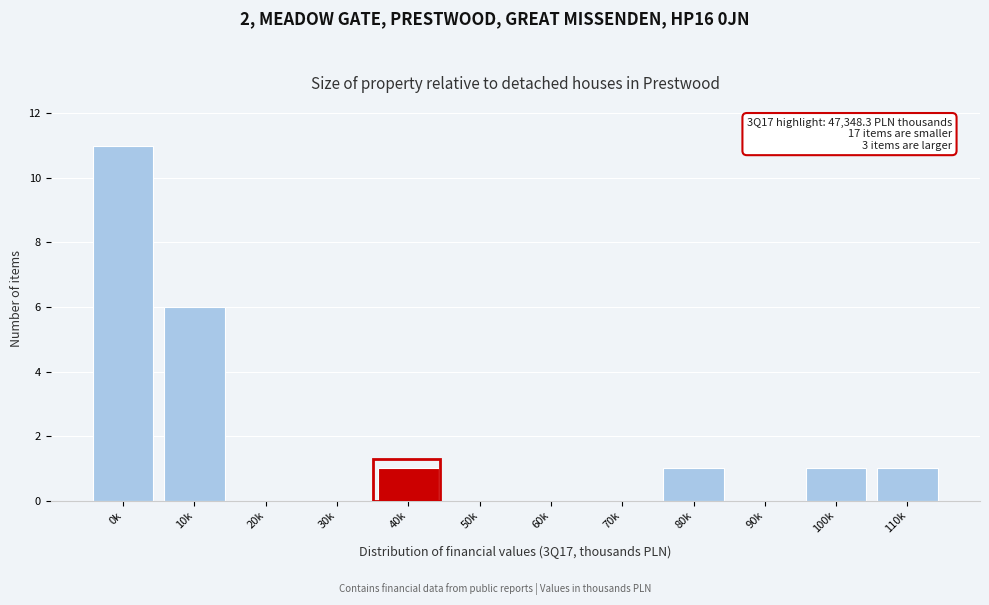

Reading left to right, extract all data points from this chart.

0k=11	10k=6	20k=0	30k=0	40k=1	50k=0	60k=0	70k=0	80k=1	90k=0	100k=1	110k=1